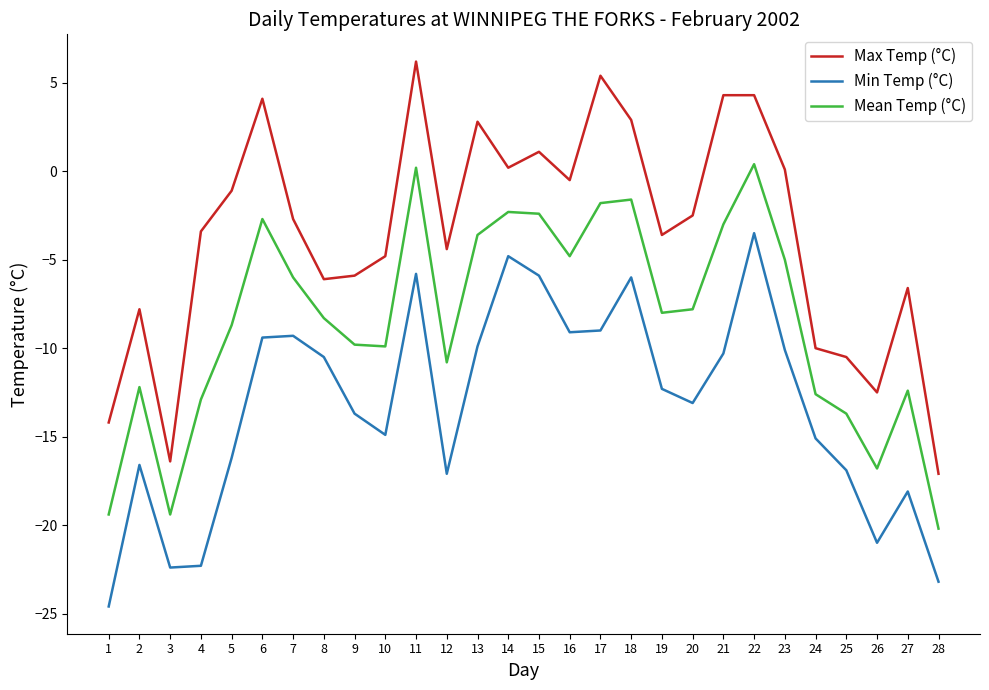

What are all the series names shown in the legend?

Max Temp (°C), Min Temp (°C), Mean Temp (°C)